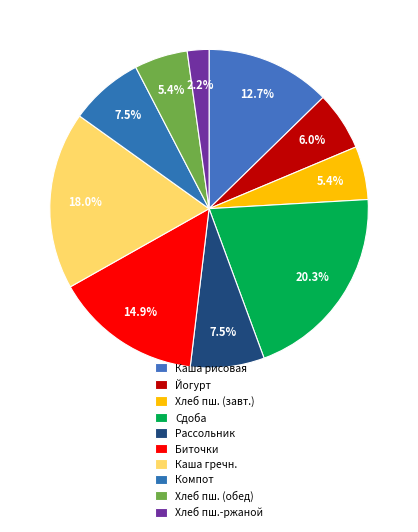

What is the smallest slice in the pie chart?

Хлеб пшенично-ржаной